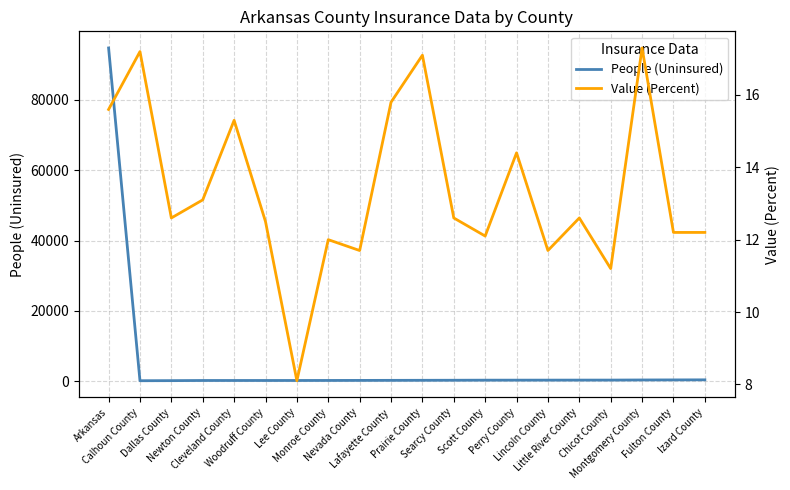

What is the label of the 17th point from the right?

Newton County